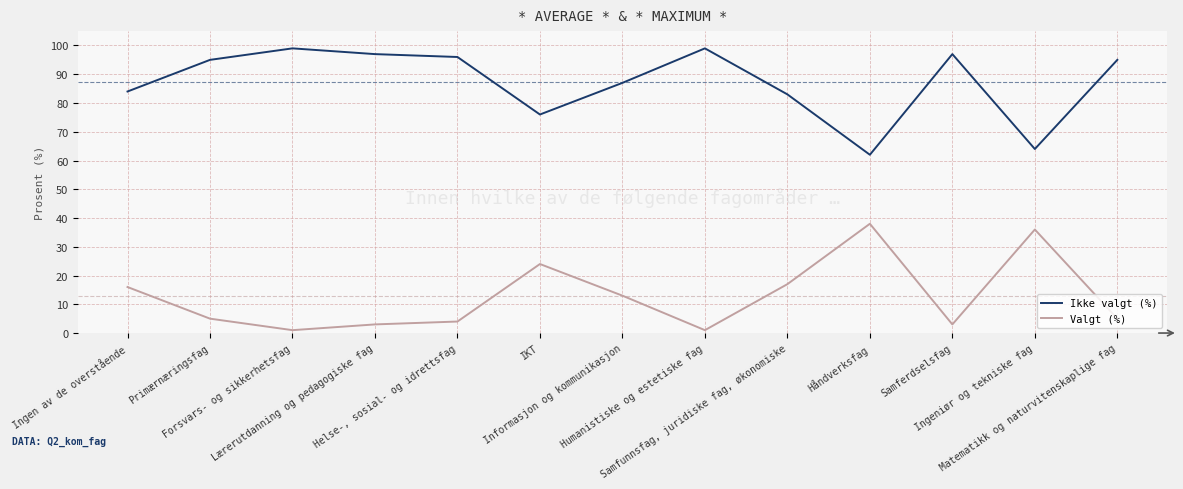

True or false: Ikke valgt (%) and Valgt (%) cross at least once.

False